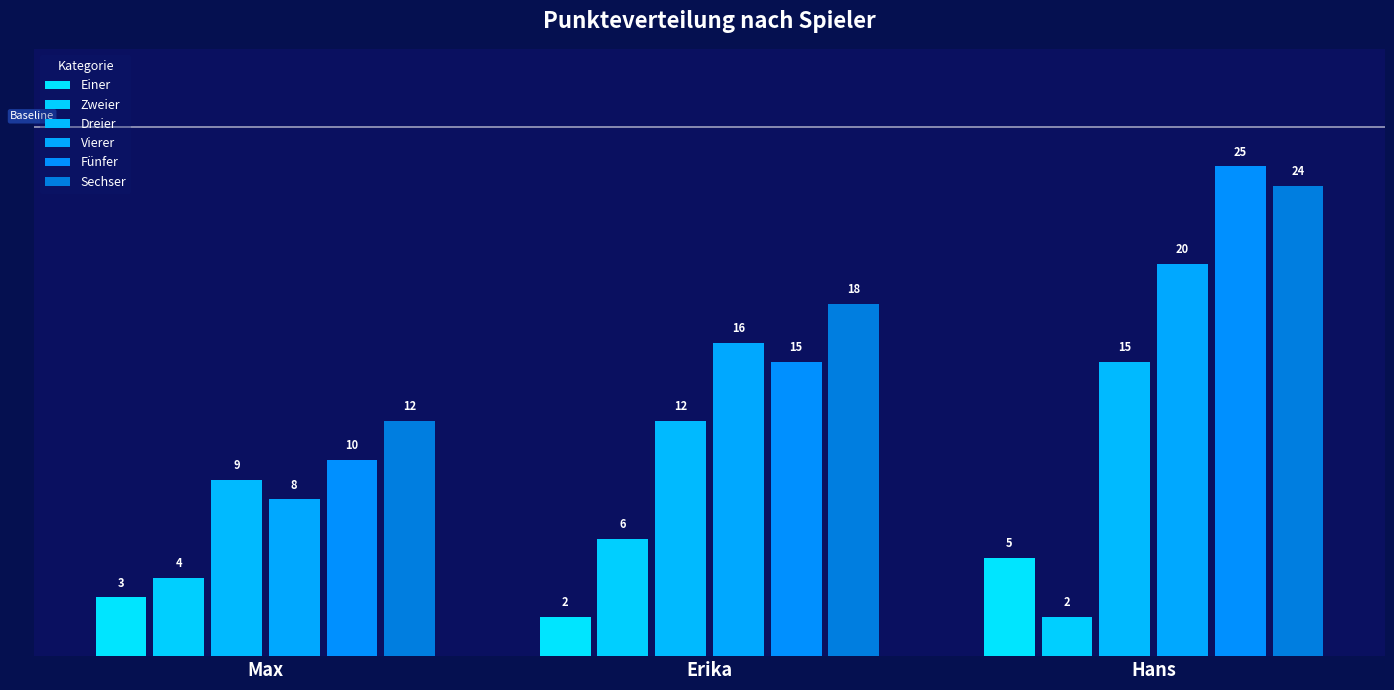

What is the label of the 2nd bar from the right?

Erika